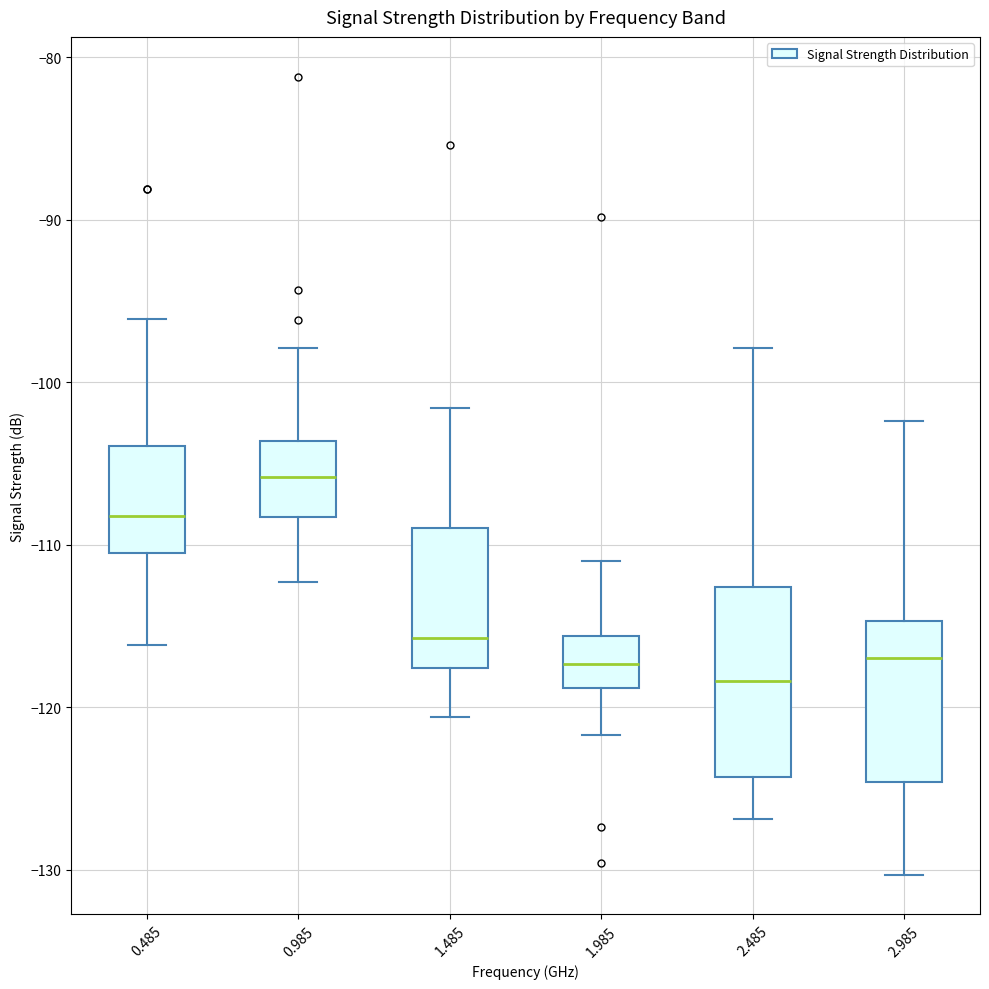

Which box is the tallest, from its lower edge to its upper edge?

2.485